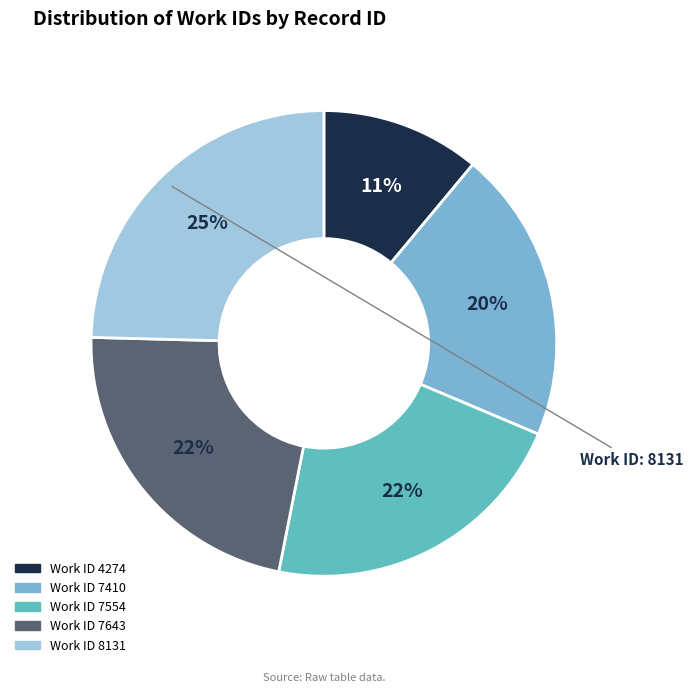

What is the smallest slice in the pie chart?

4274